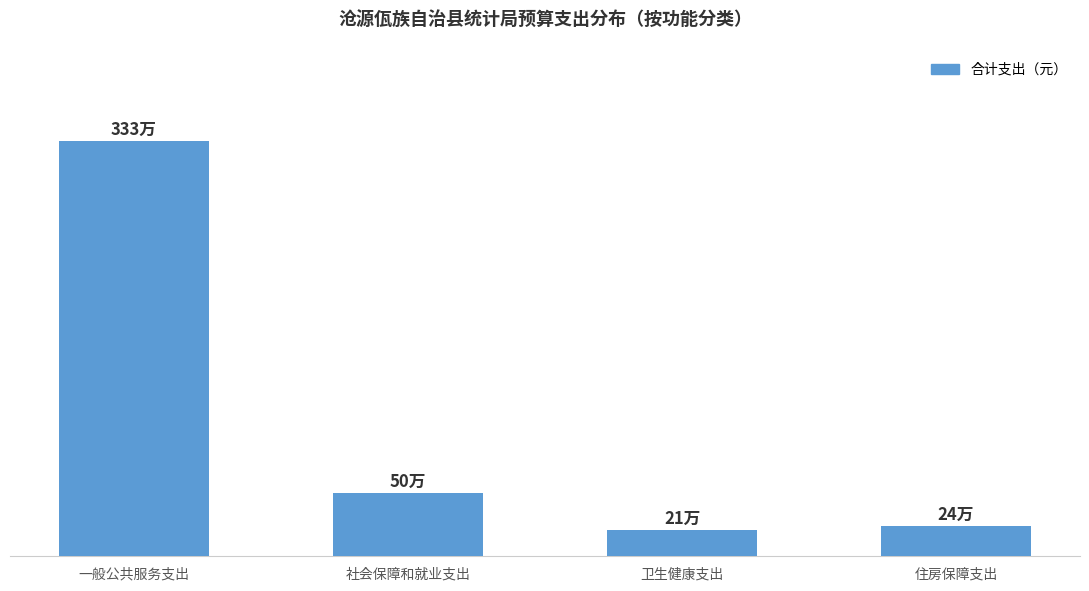

Are the bars horizontal?

No